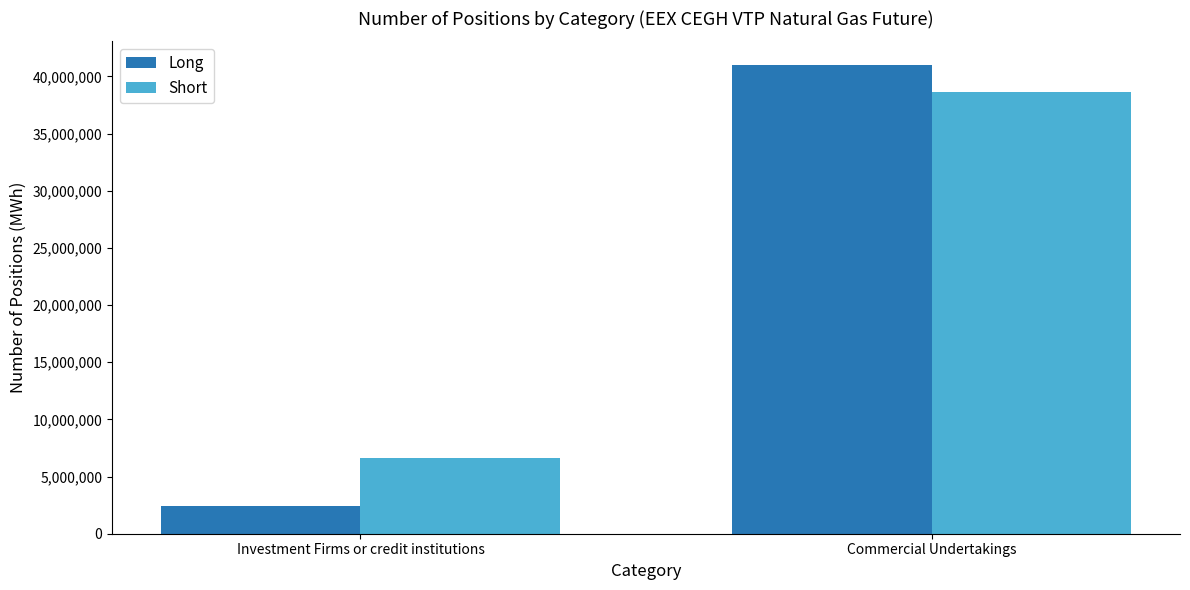

Reading right to left, extract all data points from this chart.

Long: 41010484	2452884
Short: 38623577	6616853